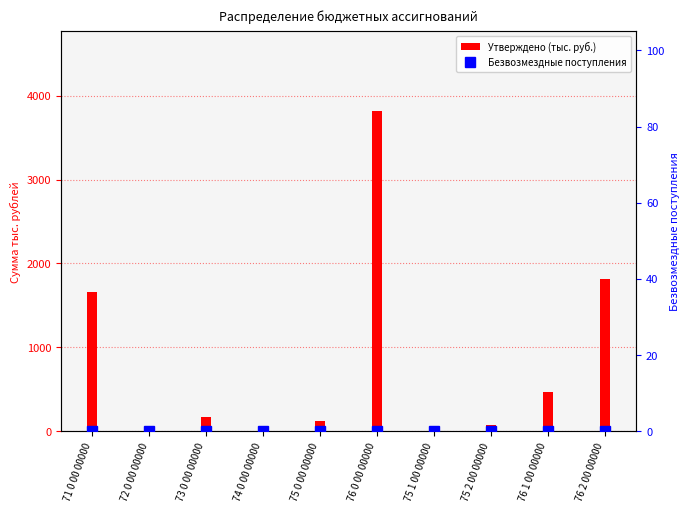

What position from the left is 71 0 00 00000?

1